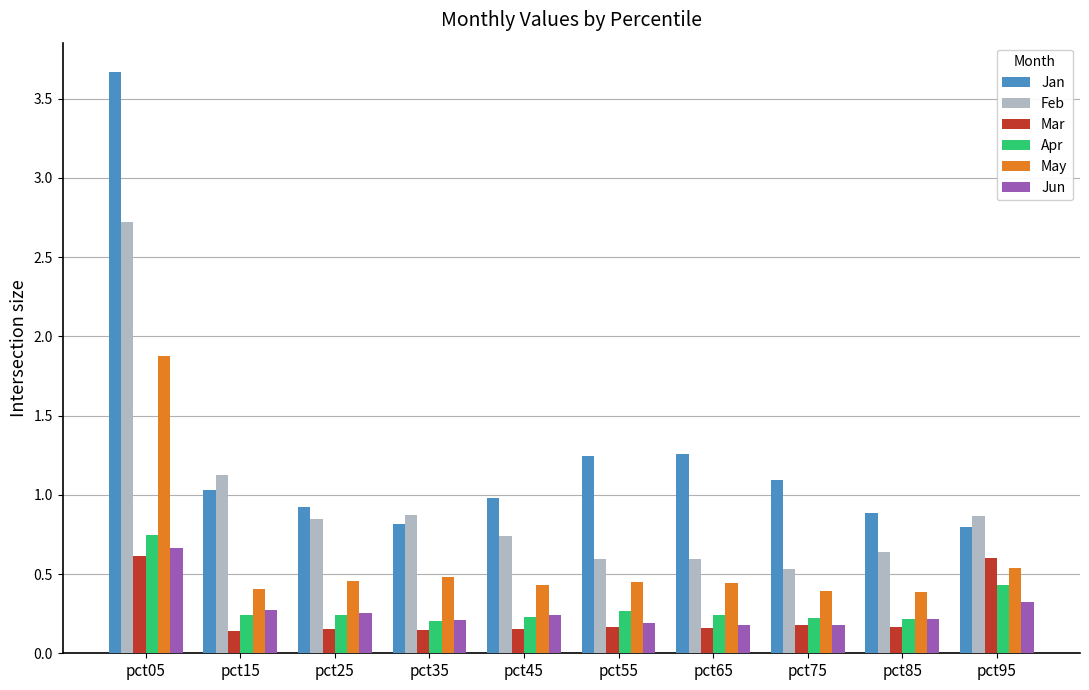

What is the total value across all series at pct65?

2.9